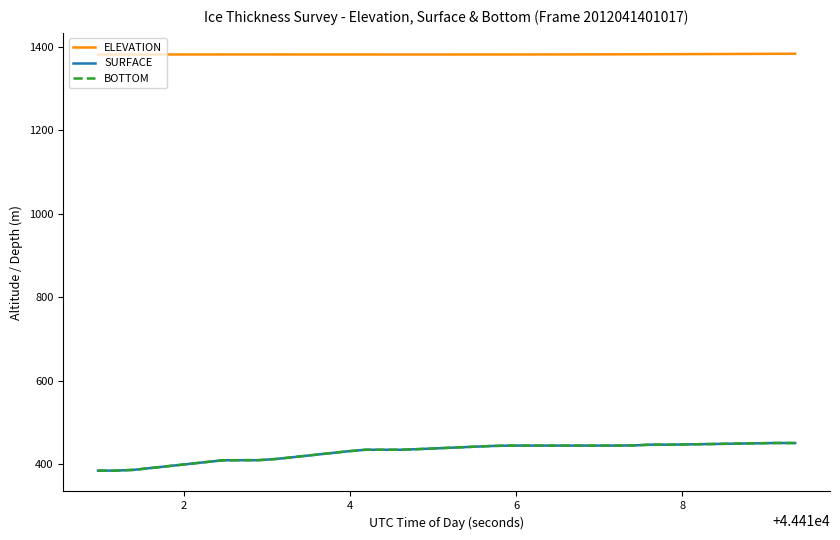

What is the difference between the second highest and second lowest values in the BOTTOM series?

66.0